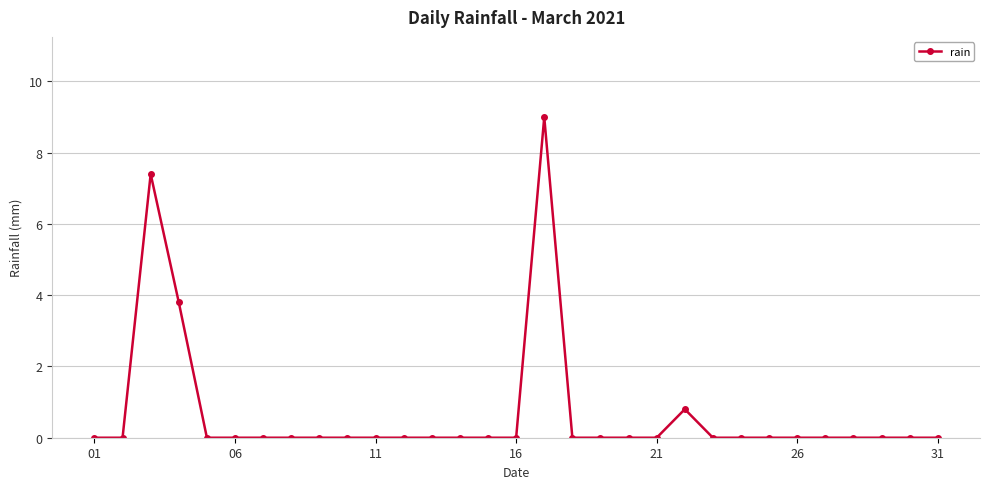

How many categories are shown in the chart?

31